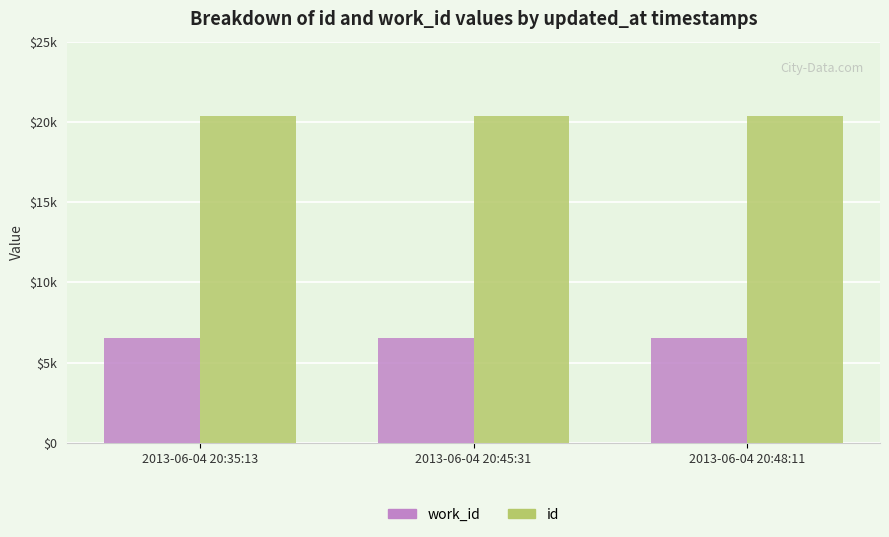

At which category does the chart reach its minimum across all series?

2013-06-04 20:35:13